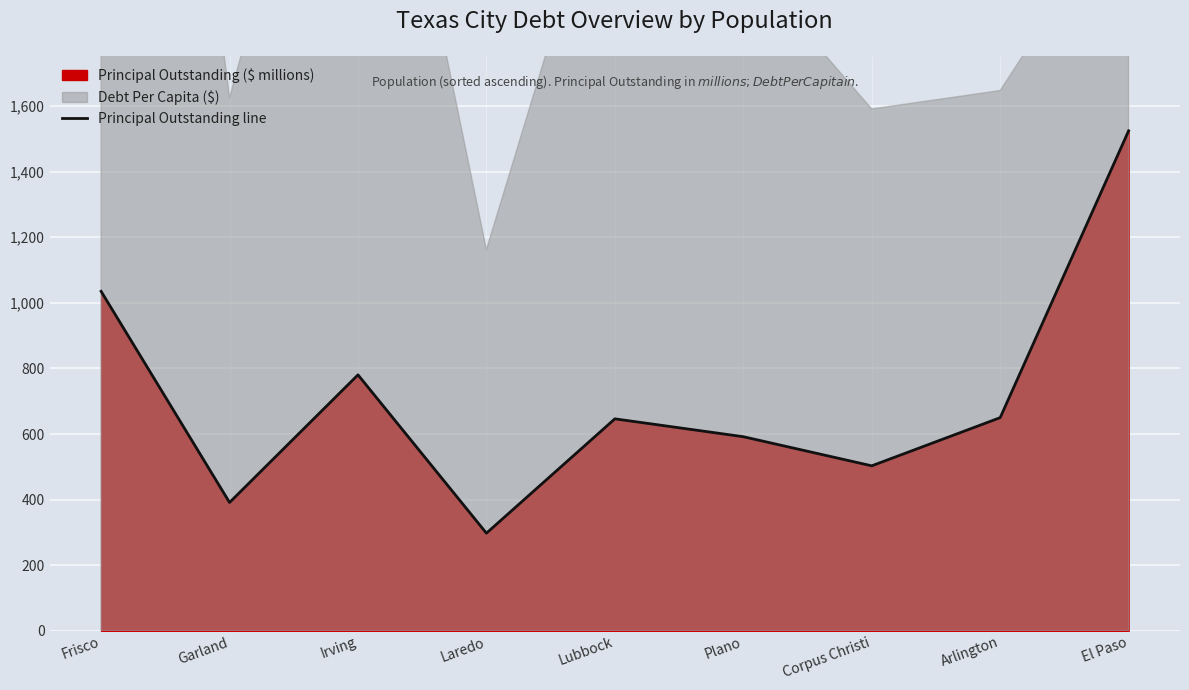

What is the sum of all values?

6419.2